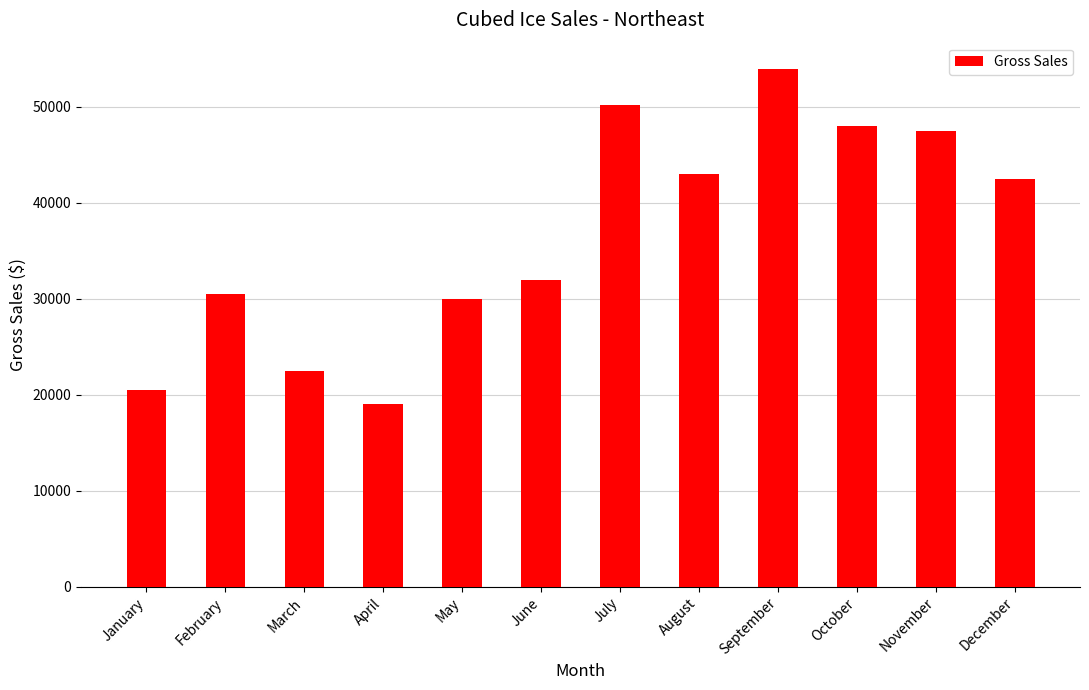

What is the sum of all values?

439700